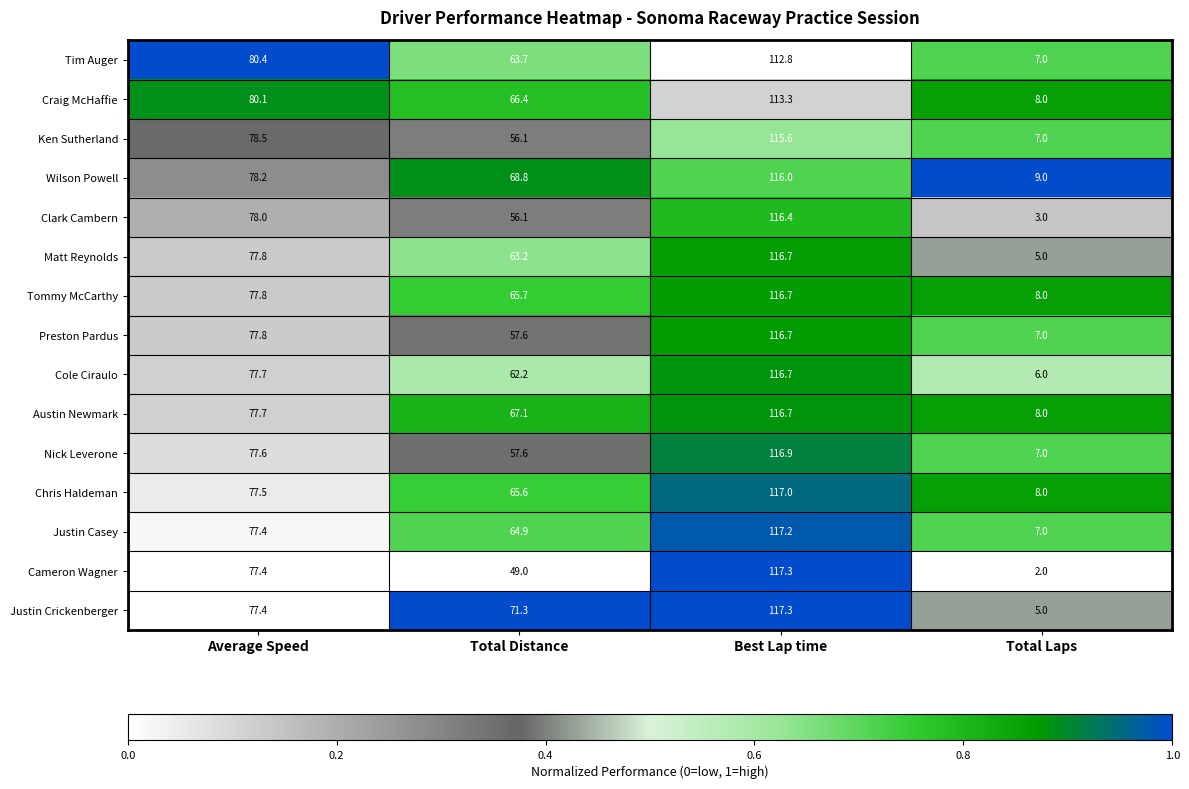

The Ken Sutherland series shows 40.7 at Average Speed. True or false?

False